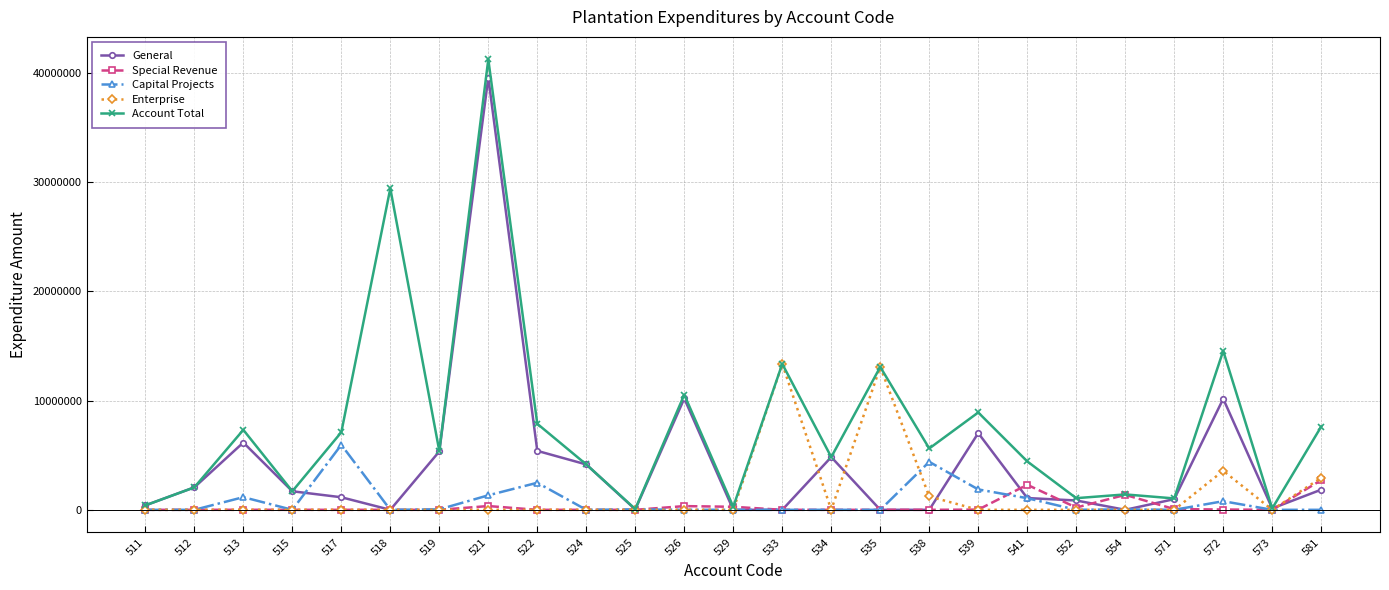

What are all the series names shown in the legend?

General, Special Revenue, Capital Projects, Enterprise, Account Total